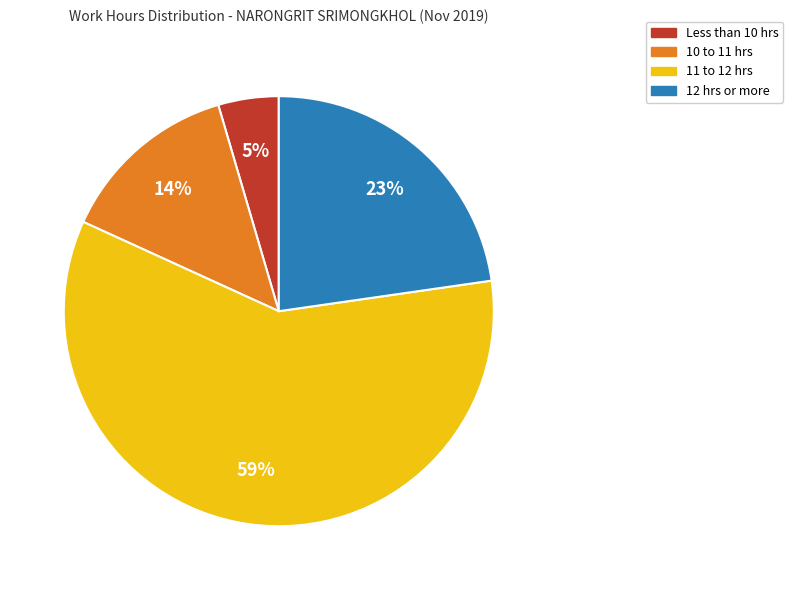

The 10 to 11 hrs slice represents 14% of the pie. True or false?

True